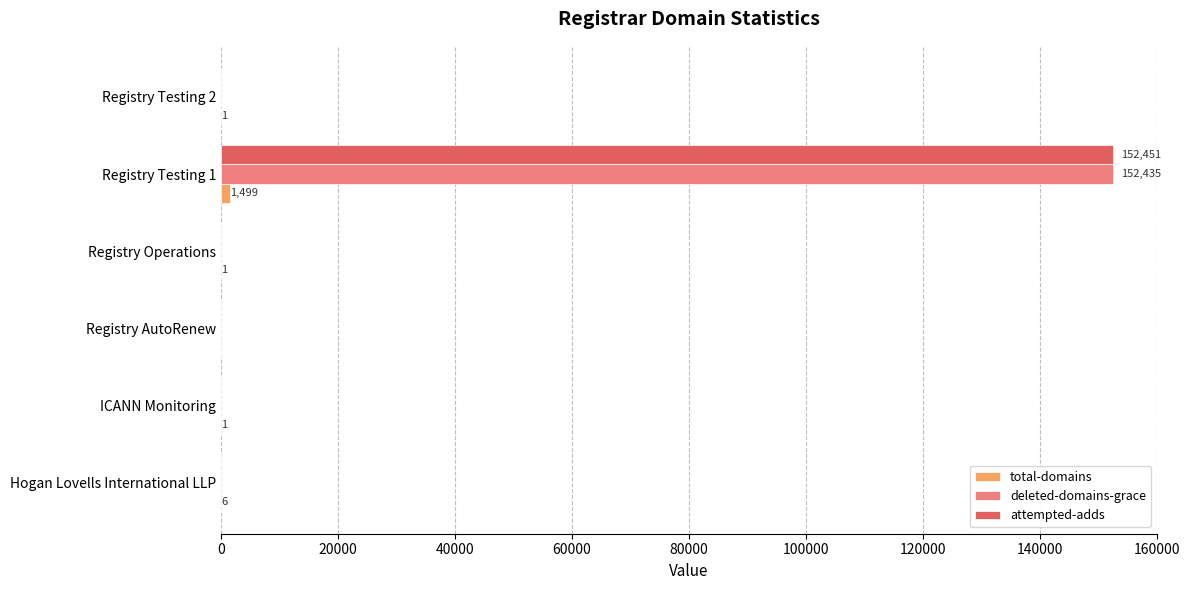

True or false: attempted-adds has a value of -76888 at Registry AutoRenew.

False